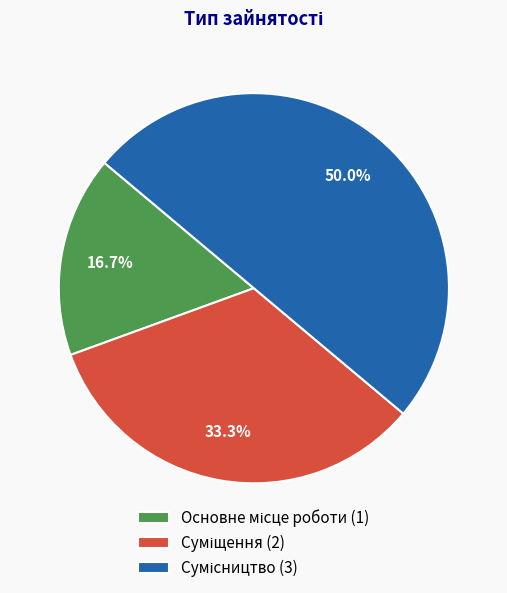

Count the number of slices in the pie.

3